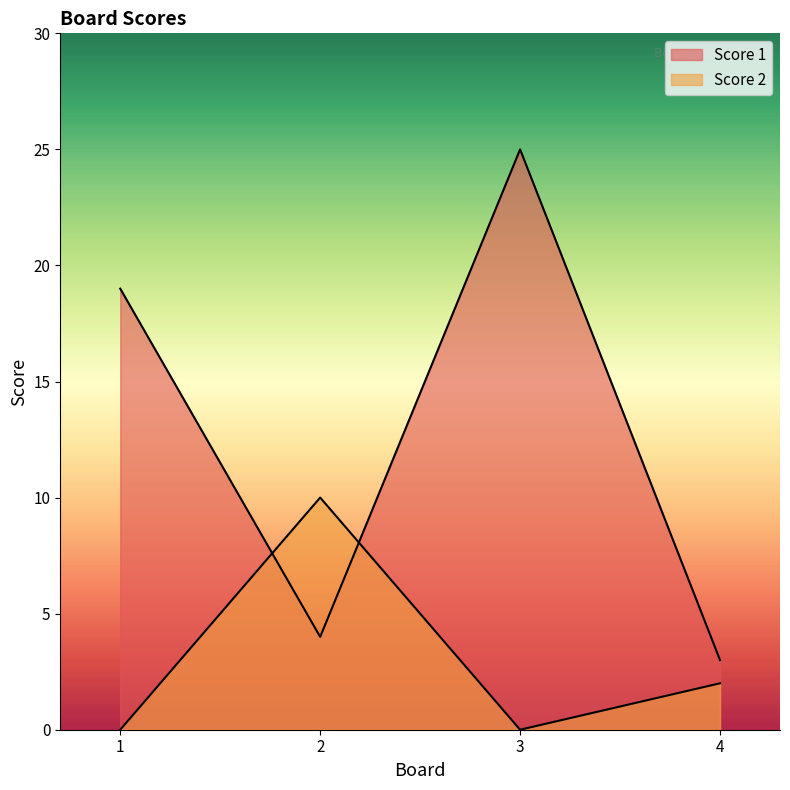

True or false: Score 2 has a value of 4 at 1.

False